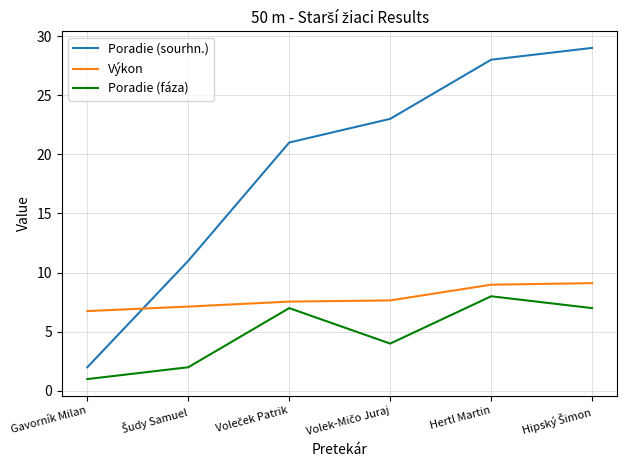

How many lines are shown in the chart?

3